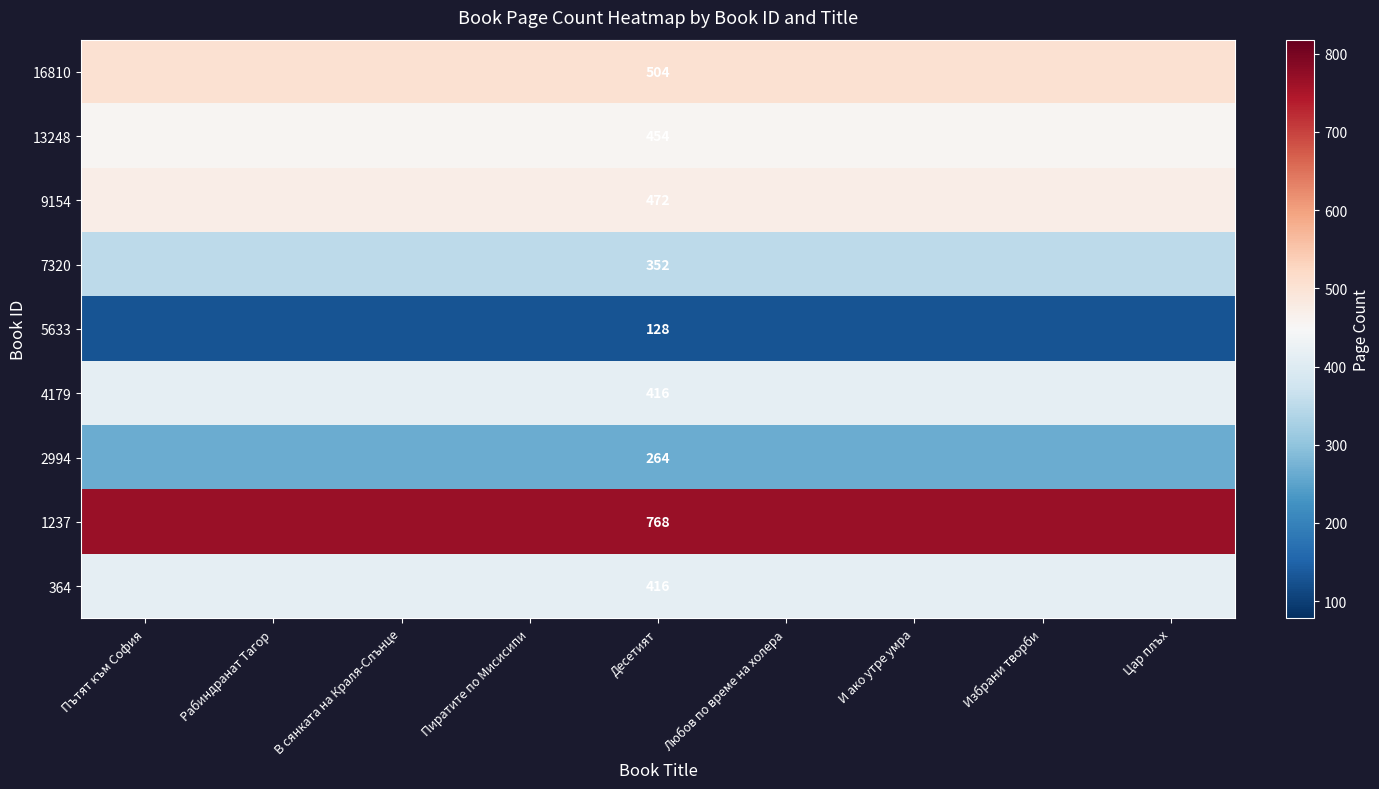

The value of 364 at Десетият is 416. True or false?

True